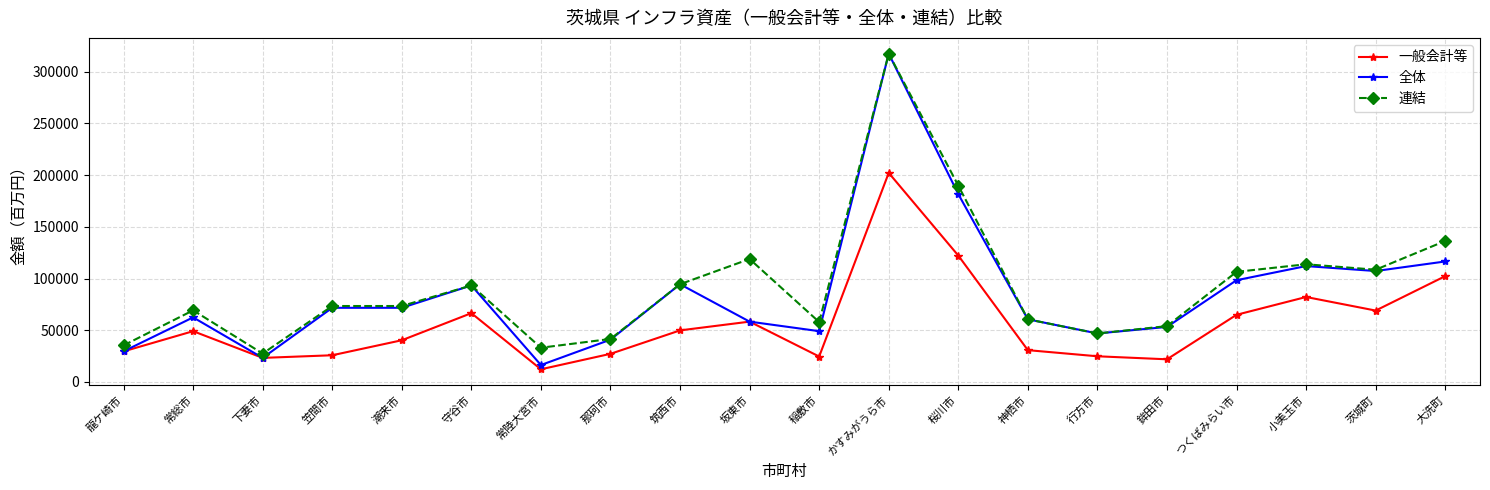

True or false: 連結 has a value of 136298 at 大洗町.

True